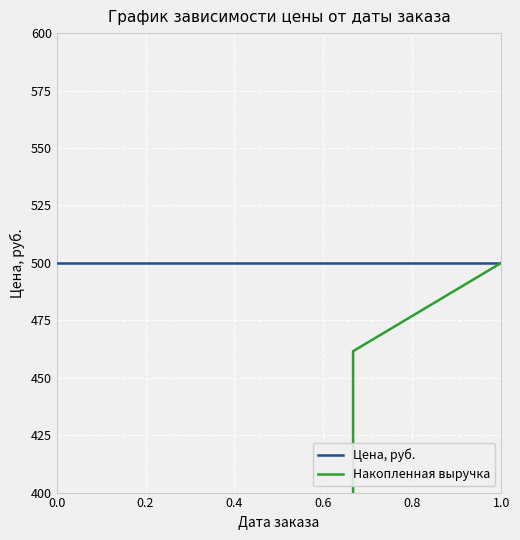

Reading left to right, what are all the values shown in this chart?

Цена, руб.: 500.0	500.0	500.0	500.0	500.0	500.0	500.0	500.0	500.0	500.0	500.0	500.0	500.0
Накопленная выручка: 38.5	76.9	115.4	153.8	192.3	230.8	269.2	307.7	346.2	384.6	423.1	461.5	500.0